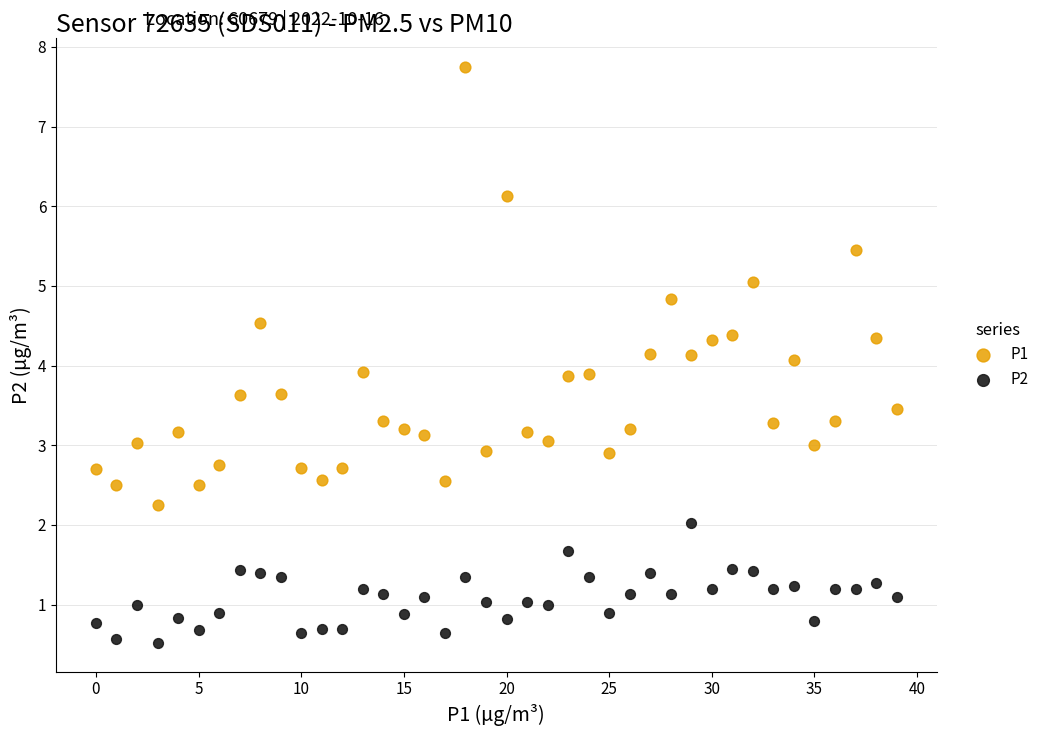

Across all data points, what is the range of Y values (max minus min)?

7.2